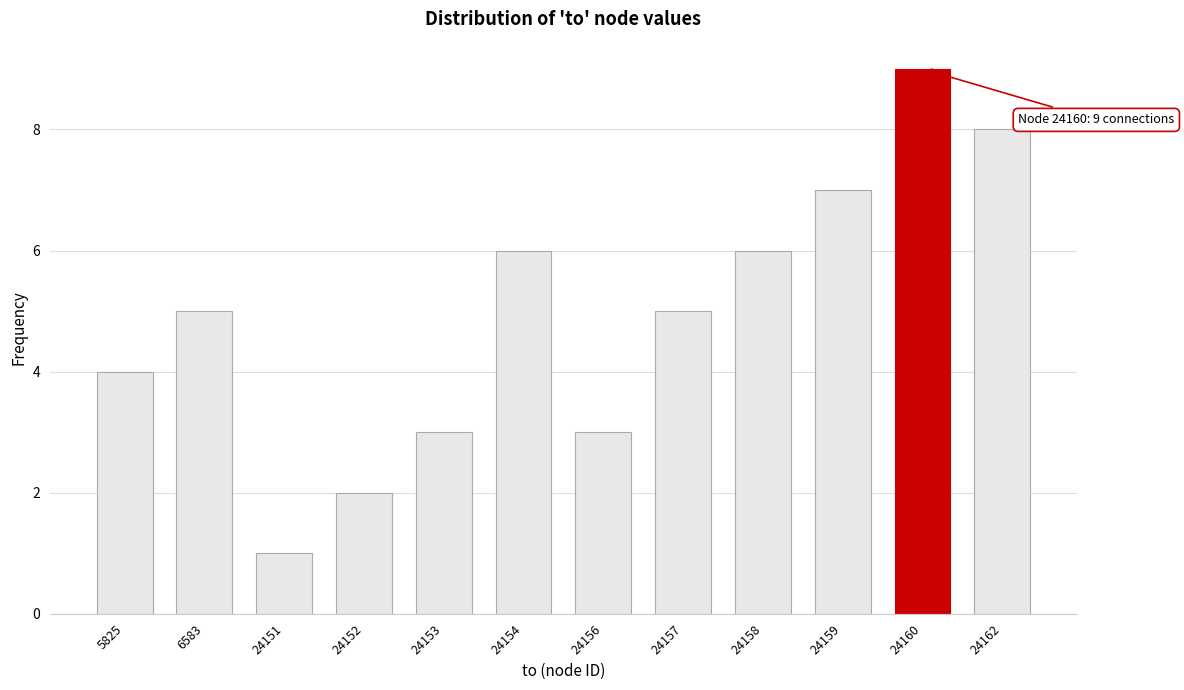

Reading left to right, extract all data points from this chart.

5825=4	6583=5	24151=1	24152=2	24153=3	24154=6	24156=3	24157=5	24158=6	24159=7	24160=9	24162=8